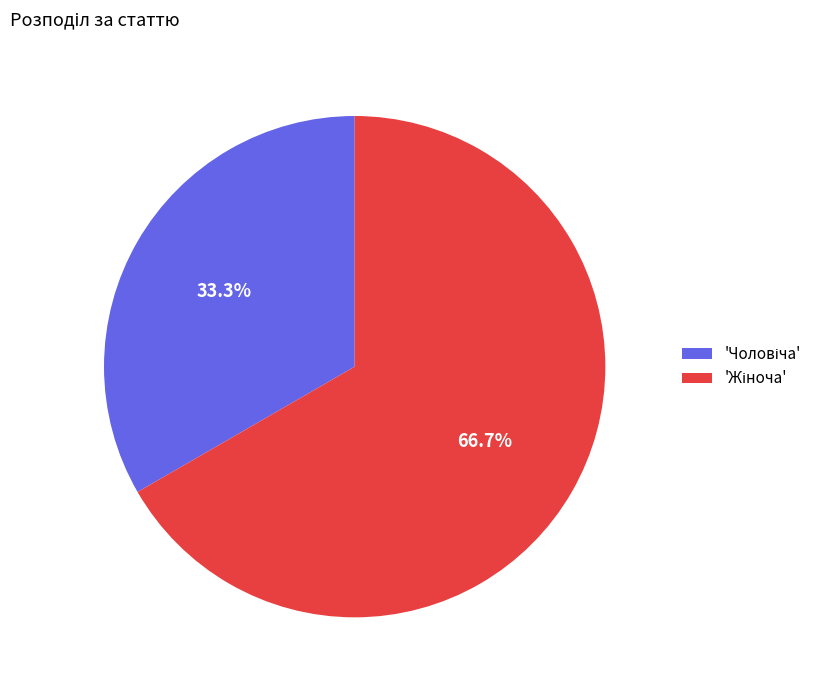

Is there any slice that represents more than half of the pie?

Yes